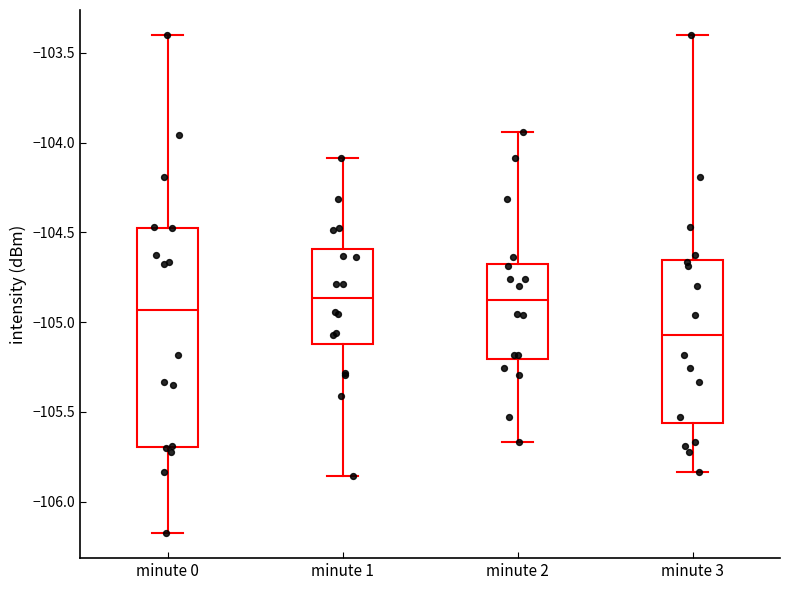

Which box's median line is the lowest?

minute 3